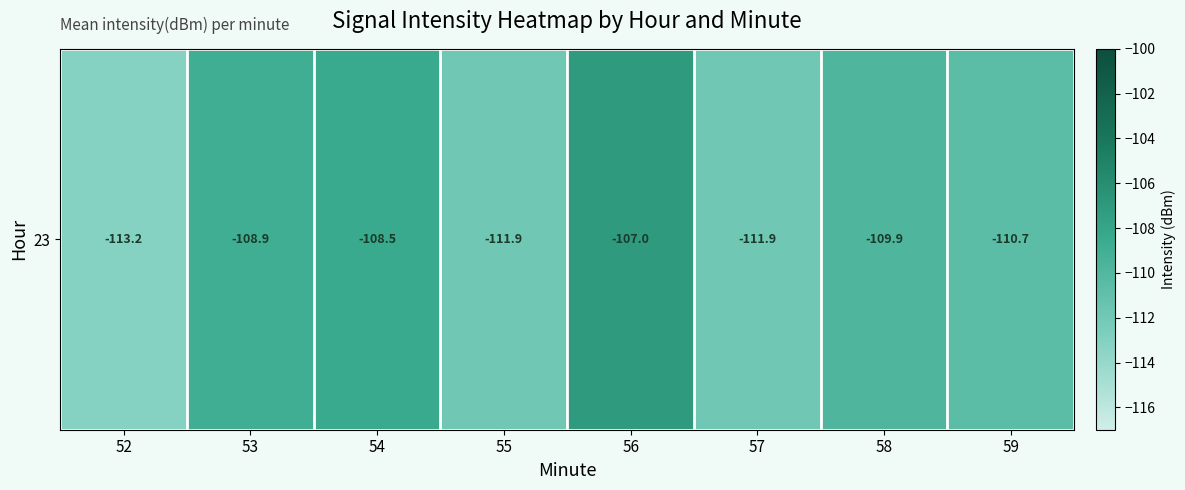

Reading left to right, extract all data points from this chart.

52=-113.2	53=-108.9	54=-108.5	55=-111.9	56=-107.0	57=-111.9	58=-109.9	59=-110.7